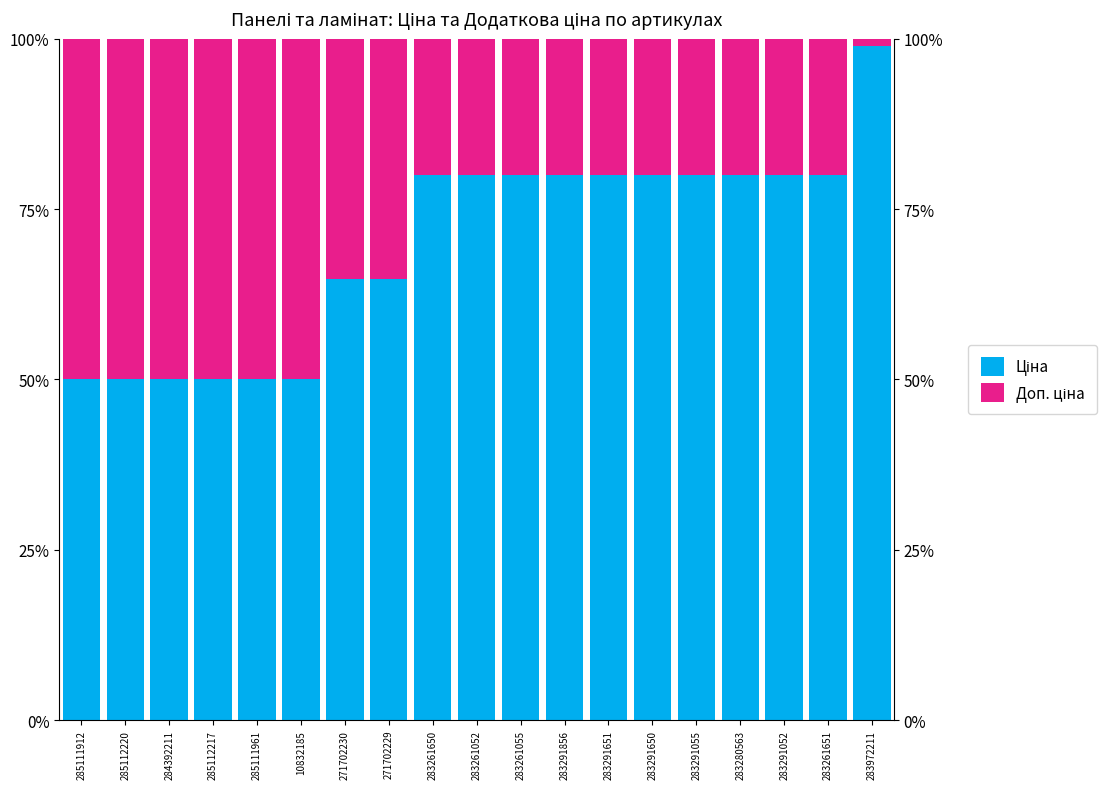

Which series has the widest spread of values?

Ціна